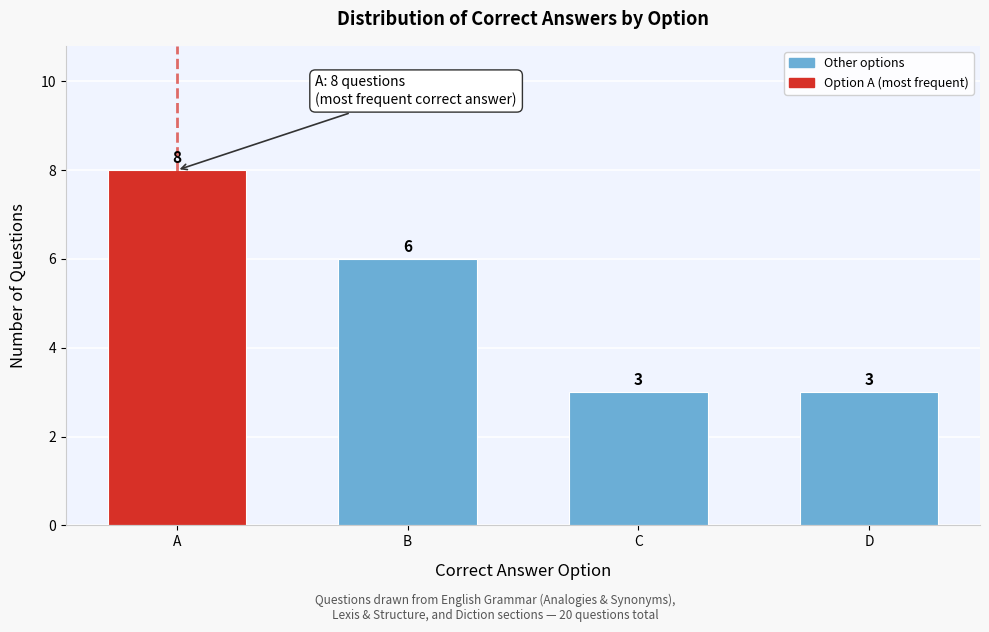

Reading right to left, list all the values displayed in this chart.

3	3	6	8